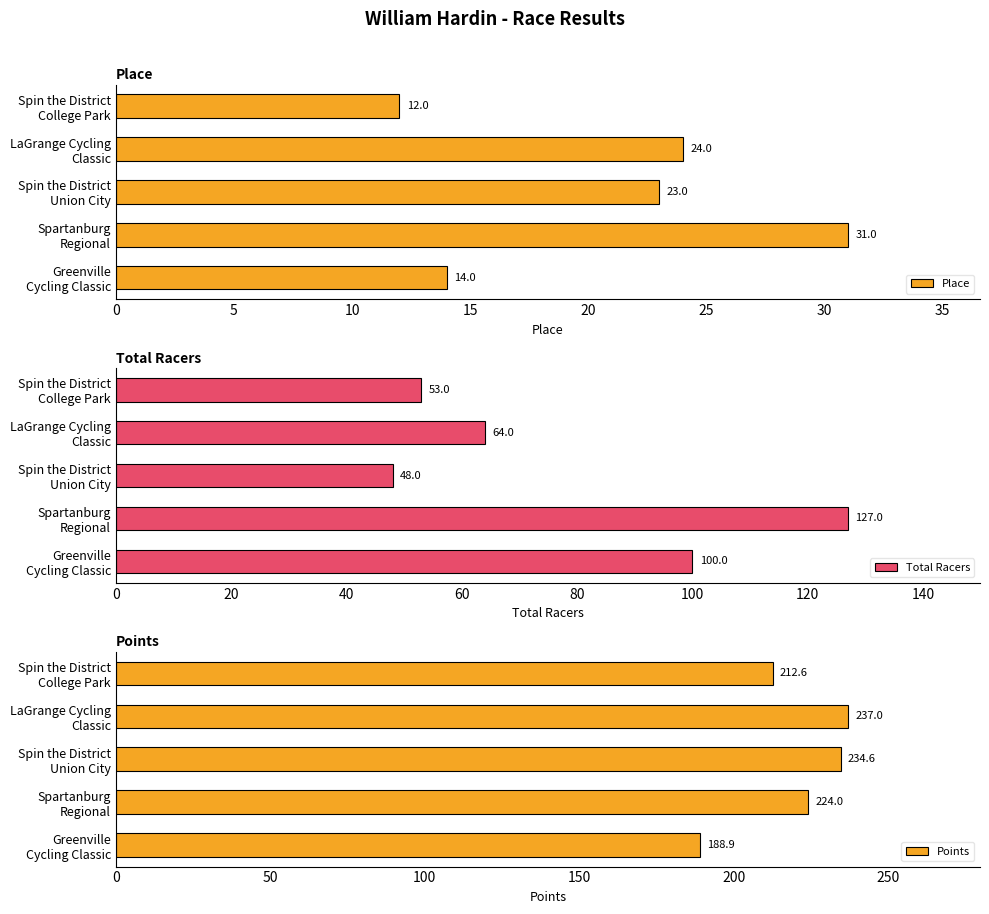

What is the value of the Place bar at the 1st from the left?

12.0